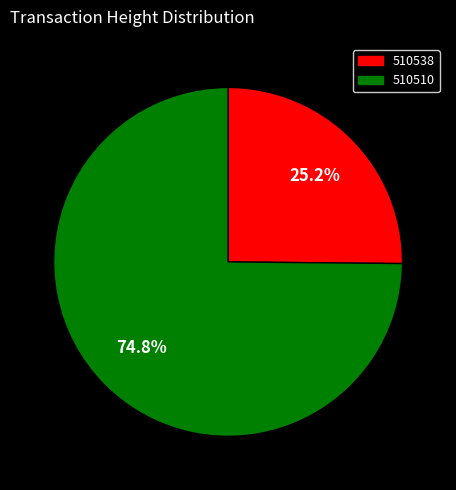

Is it true that 510510 is 83% of the pie?

False